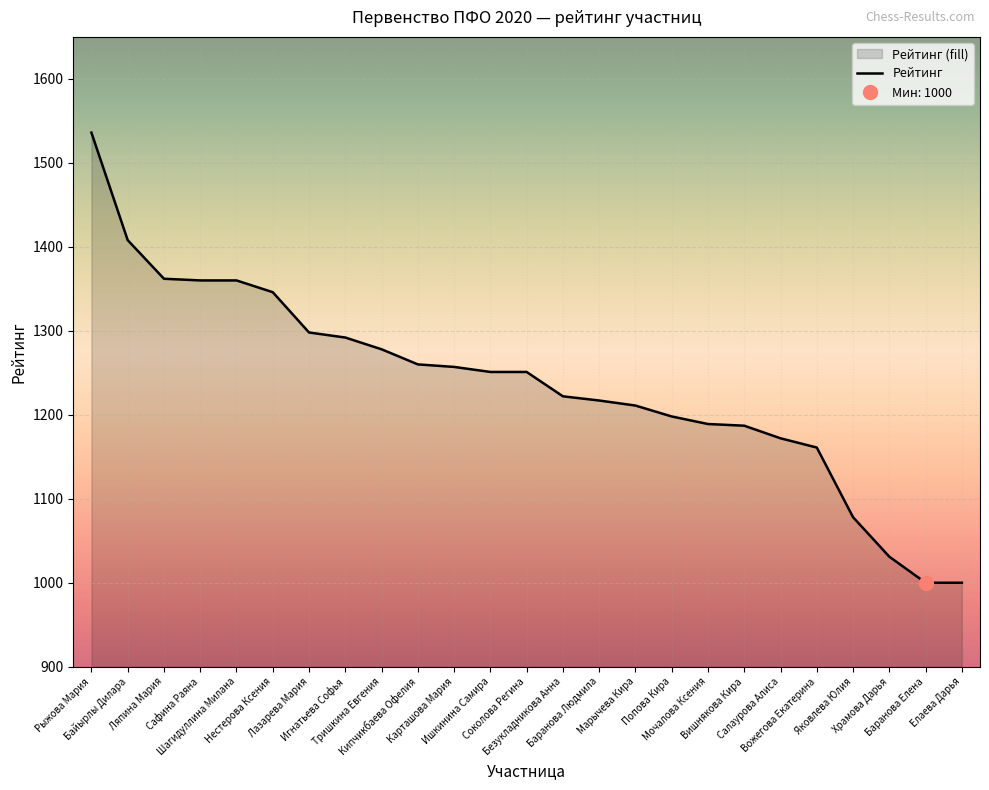

Rank the categories by value from lowest to highest.

Баранова Елена, Елаева Дарья, Храмова Дарья, Яковлева Юлия, Вожегова Екатерина, Салаурова Алиса, Вишнякова Кира, Мочалова Ксения, Попова Кира, Марычева Кира, Баранова Людмила, Безукладникова Анна, Ишкинина Самира, Соколова Регина, Карташова Мария, Кипчикбаева Офелия, Тришкина Евгения, Игнатьева Софья, Лазарева Мария, Нестерова Ксения, Сафина Раяна, Шагидуллина Милана, Ляпина Мария, Байырлы Дилара, Рыжова Мария